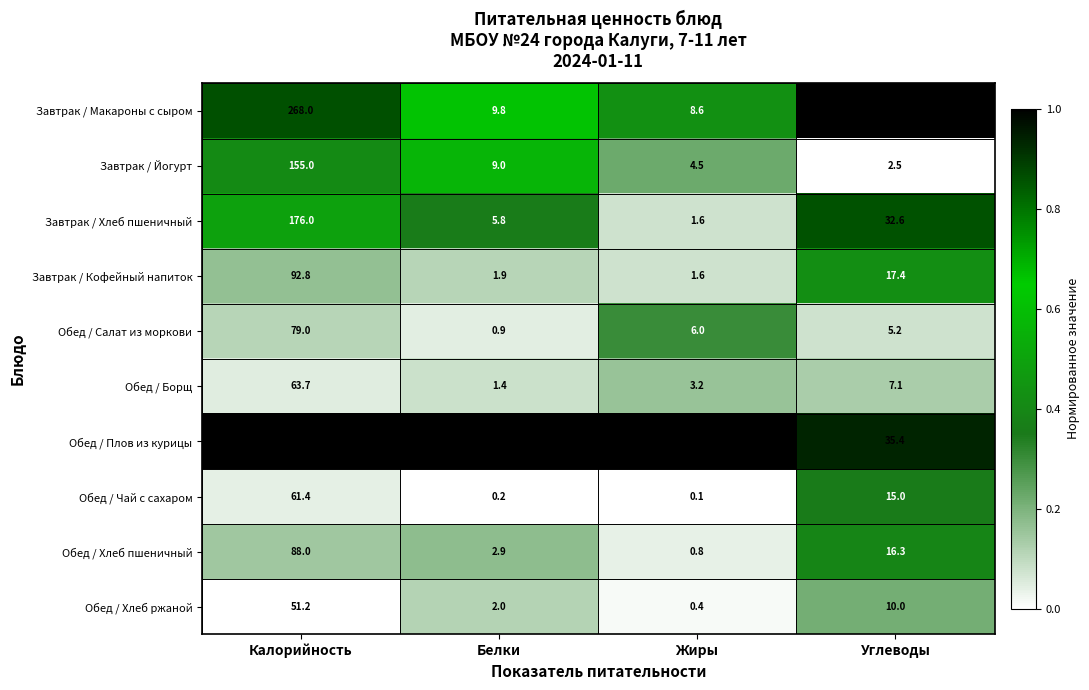

At which category does the chart reach its minimum across all series?

Жиры